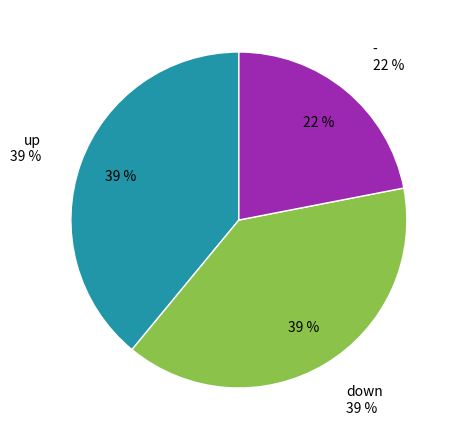

What percentage is the - slice, to the nearest percent?

22%